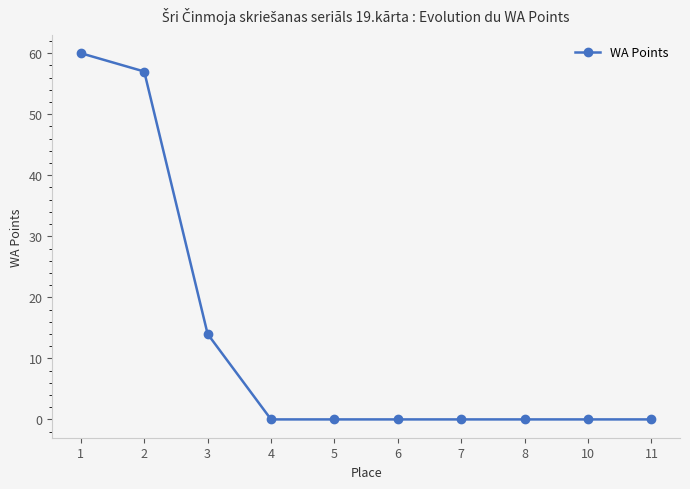

Is it true that the value at 10 is -28?

False